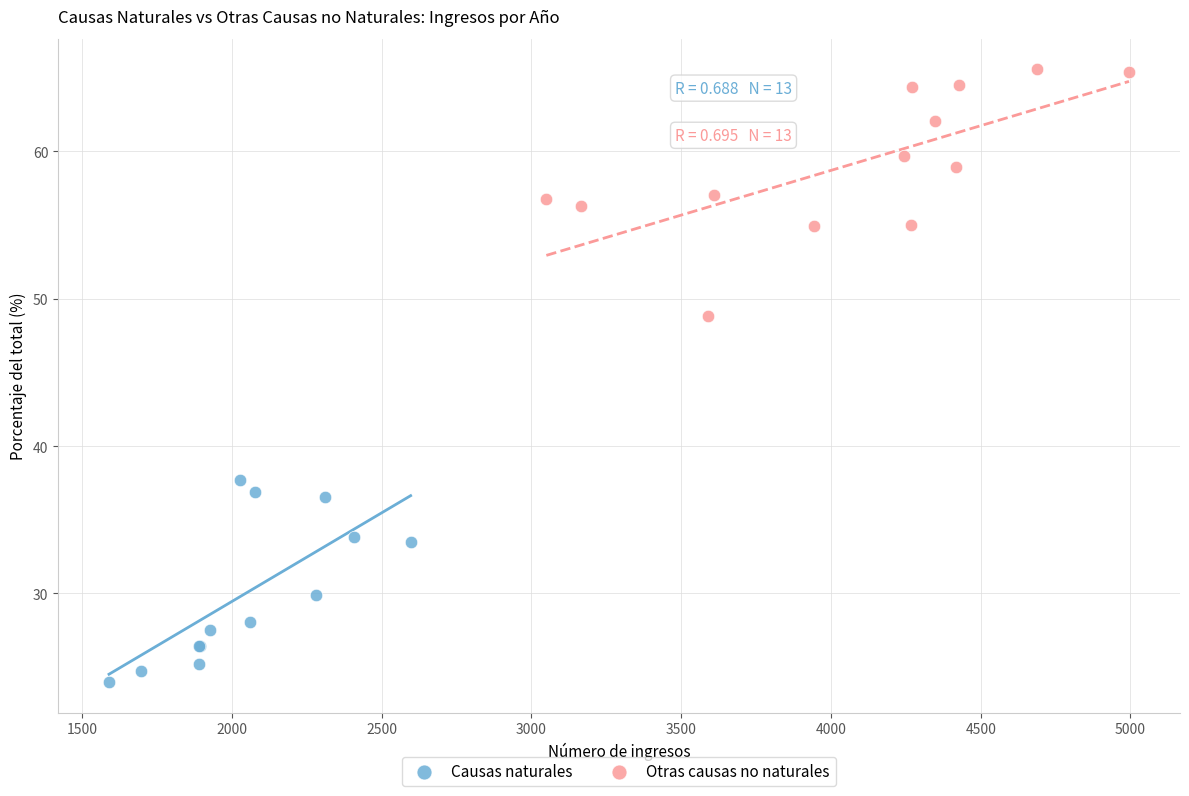

Which series contains the highest Y value?

Otras causas no naturales